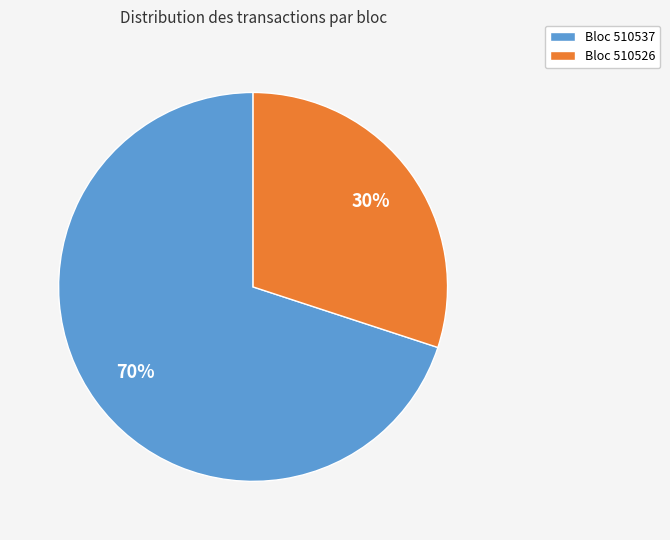

To the nearest percent, what percentage of the pie is Bloc 510526?

30%